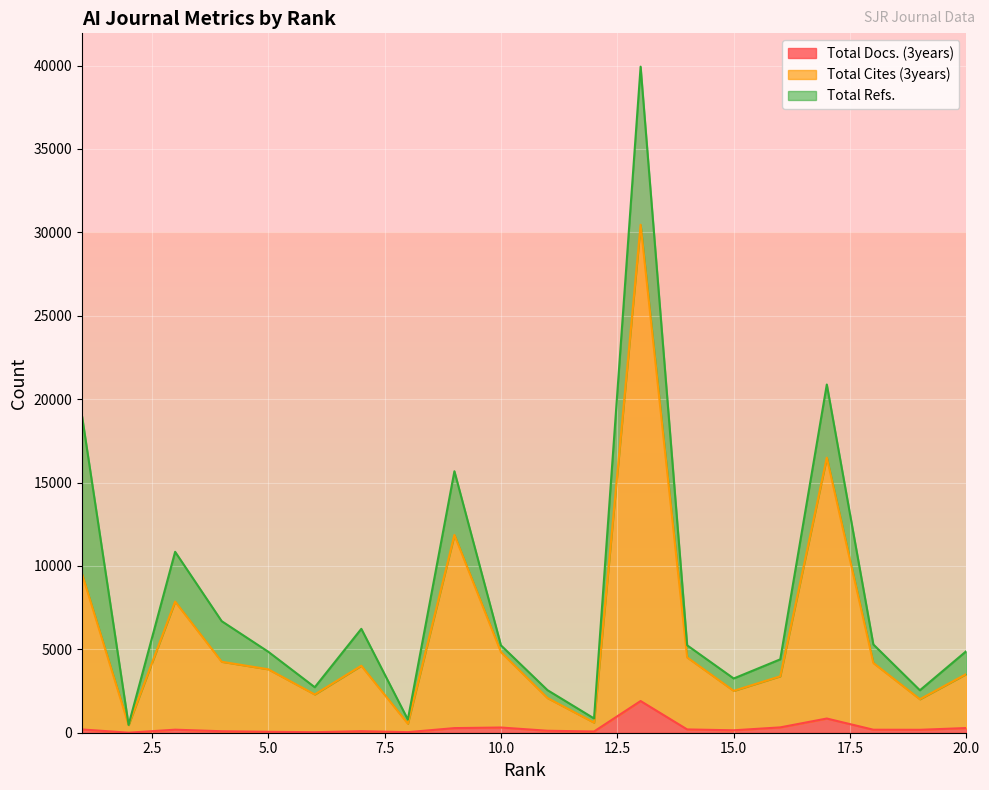

True or false: Total Docs. (3years) has a value of 476 at 9.

False